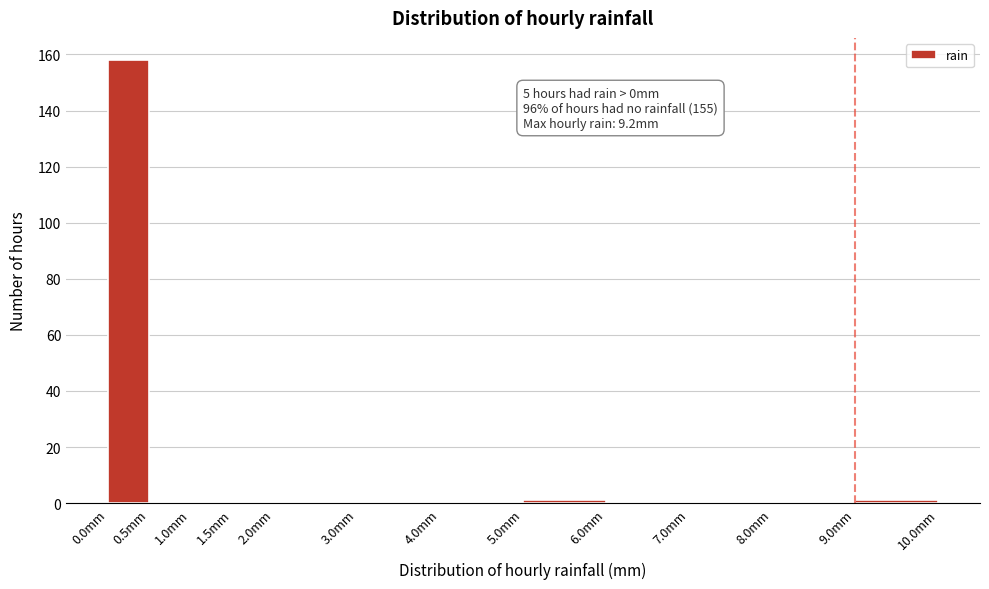

Which range on the x-axis has the tallest bar?

0.0 to 0.5